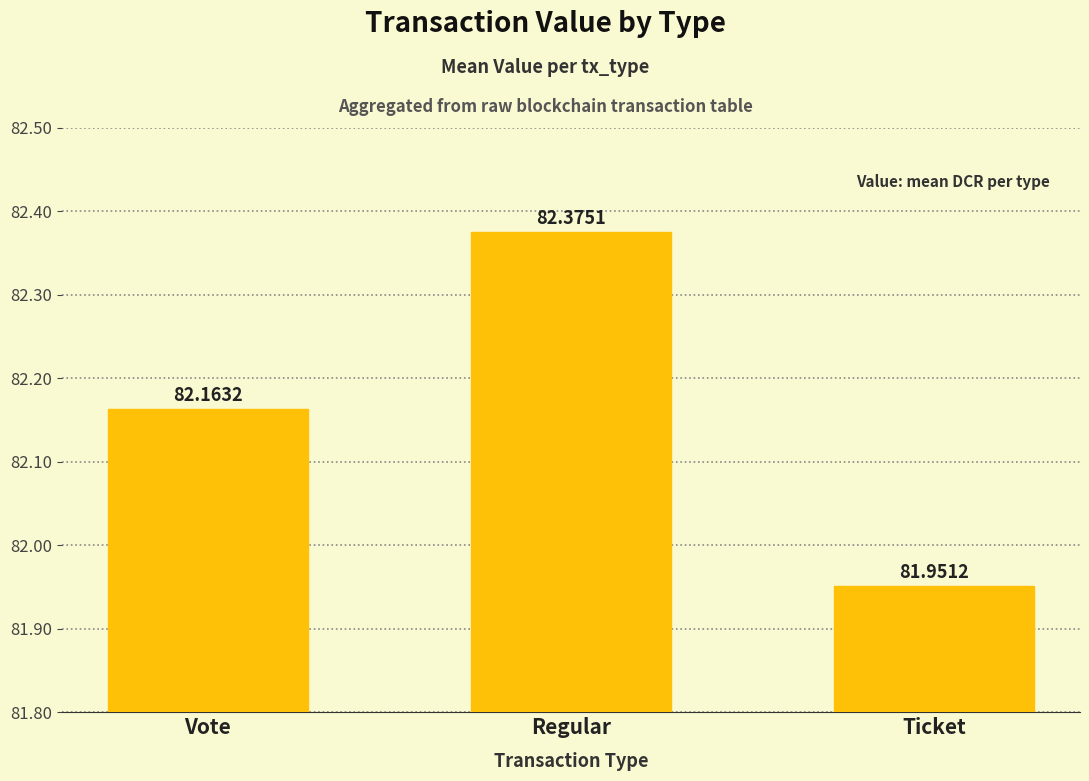

Reading right to left, what are all the values shown in this chart?

Ticket=82.0	Regular=82.4	Vote=82.2